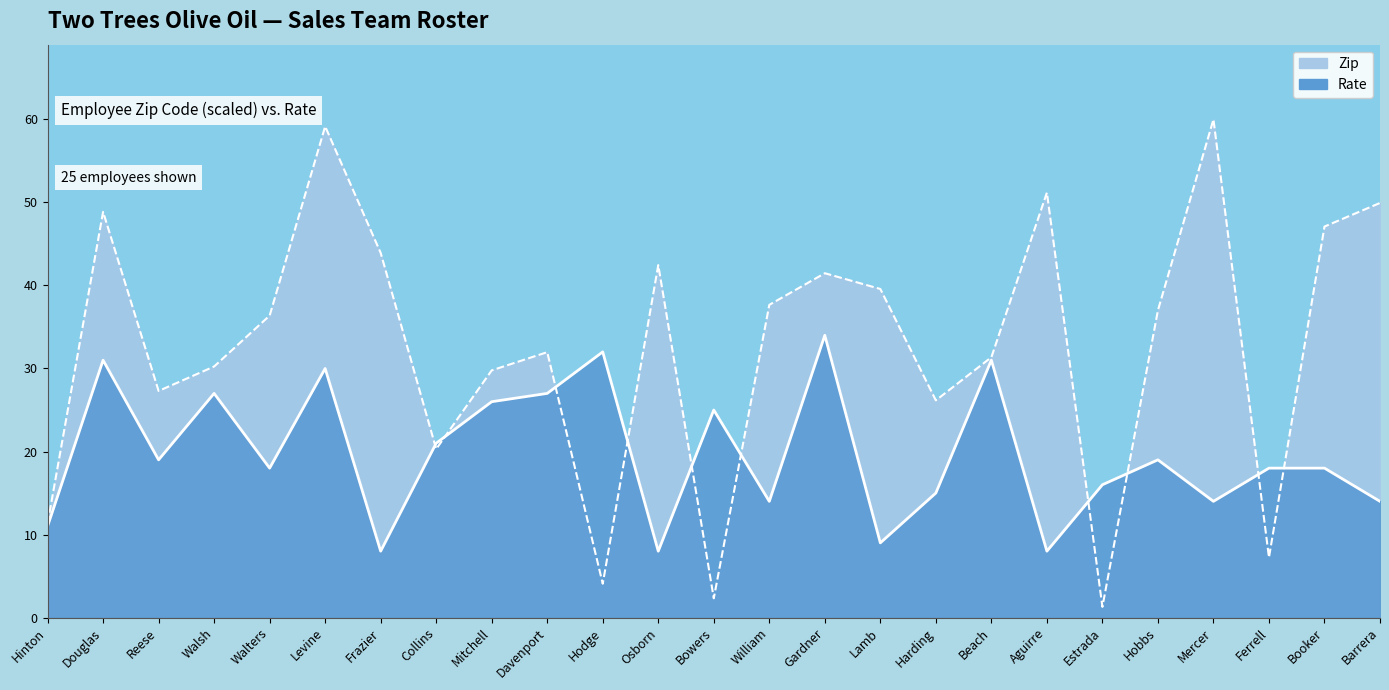

Is it true that Rate line equals 32.0 at Hodge?

True